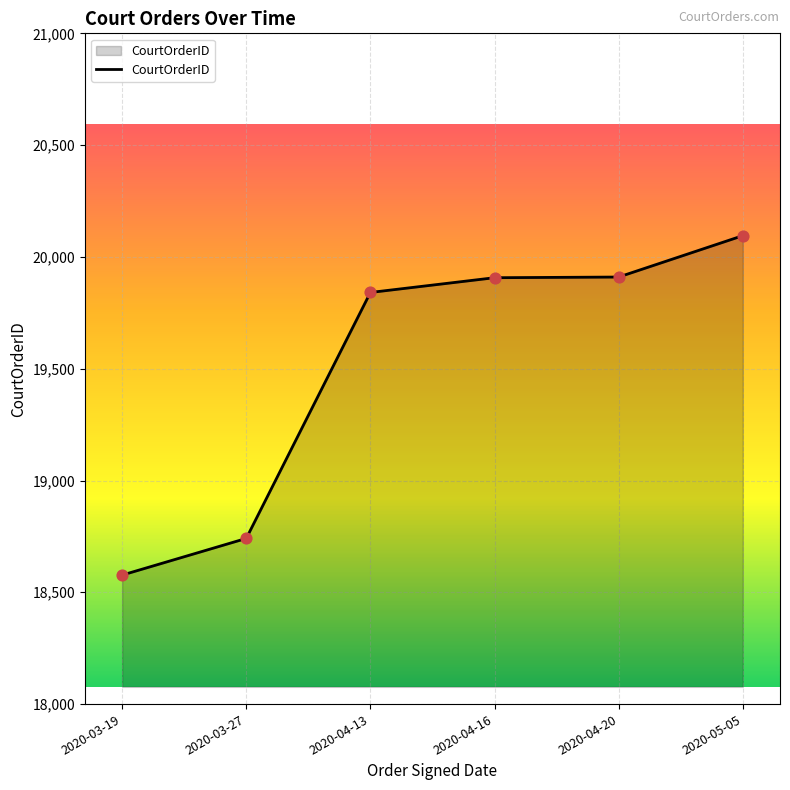

Which has a higher value, 2020-04-13 or 2020-03-19?

2020-04-13